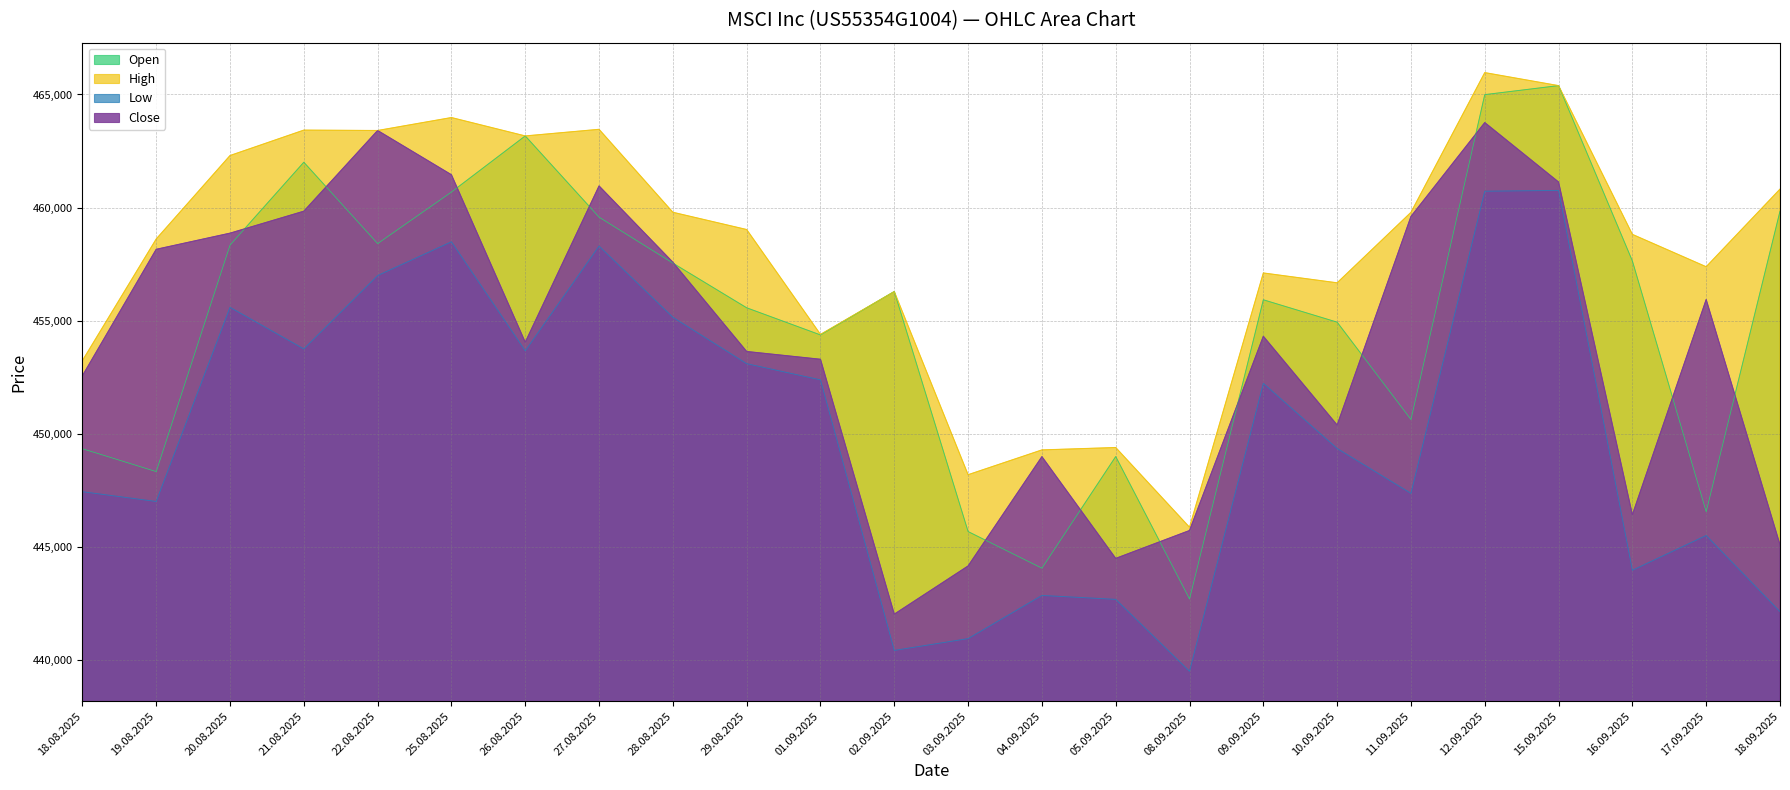

Where does the Open series first go above 456295?

20.08.2025